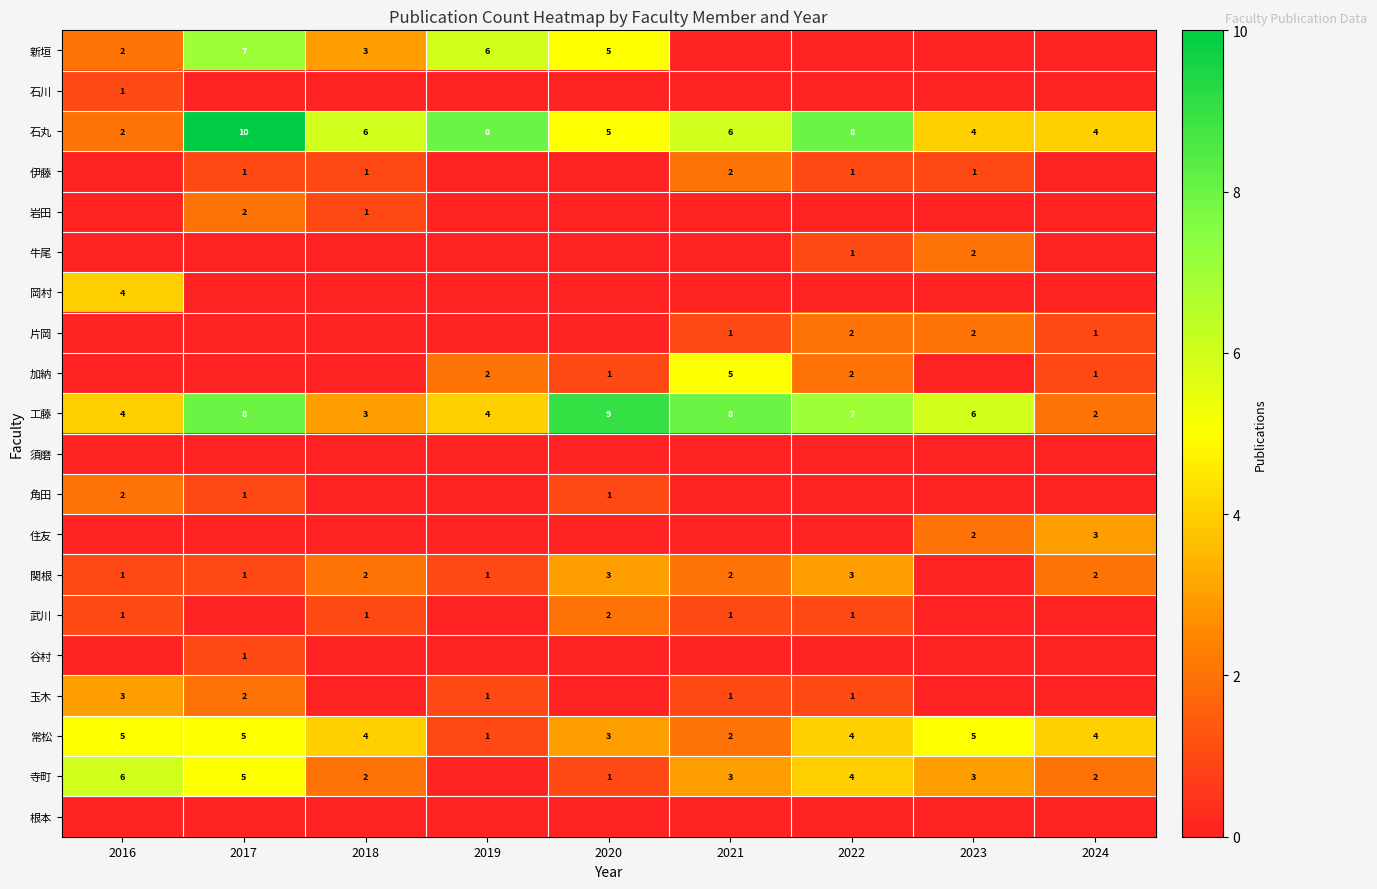

What is the approximate value of 常松 at 2016?

5